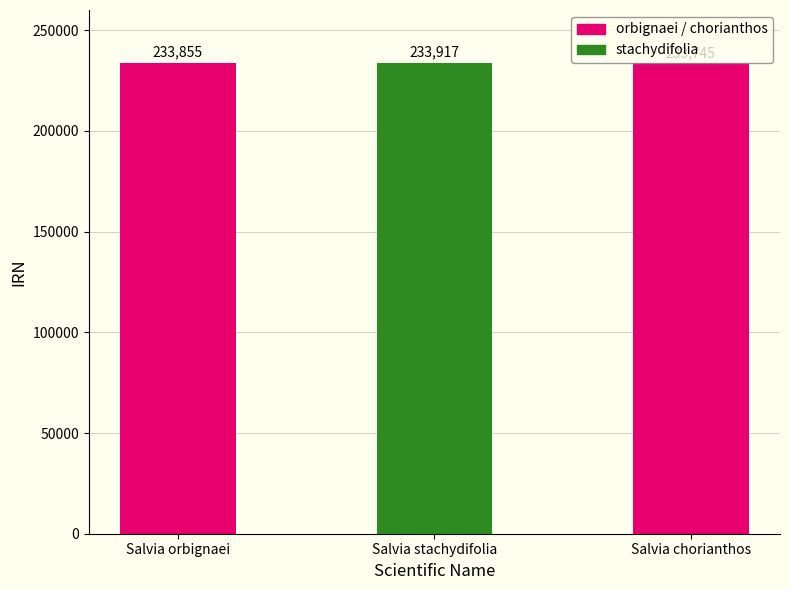

How many bars are there in total?

3